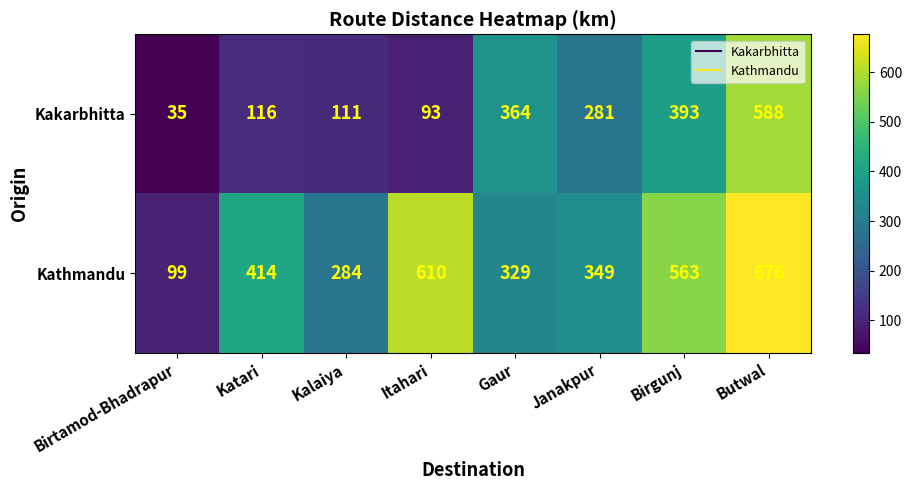

At which category does the chart reach its minimum across all series?

Birtamod-Bhadrapur